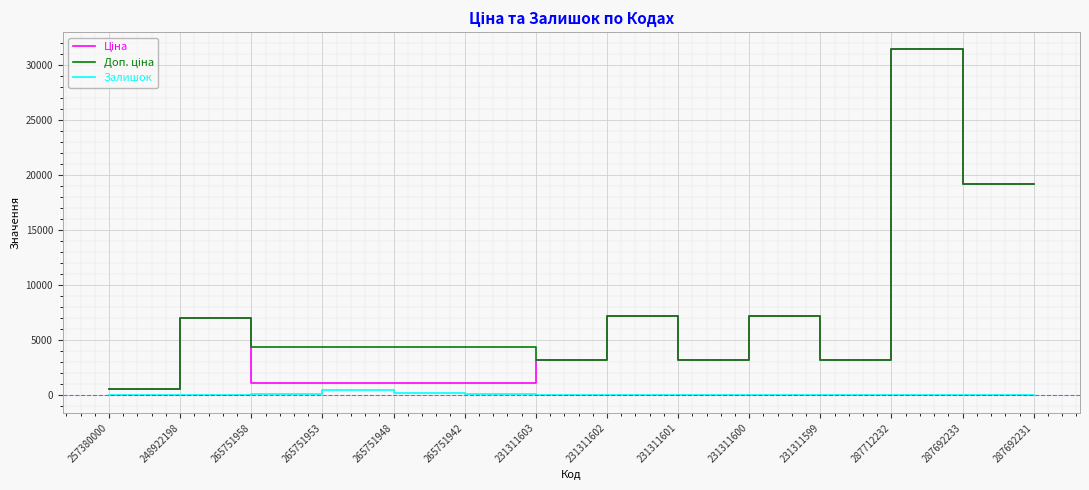

What position from the left is 265751953?

4